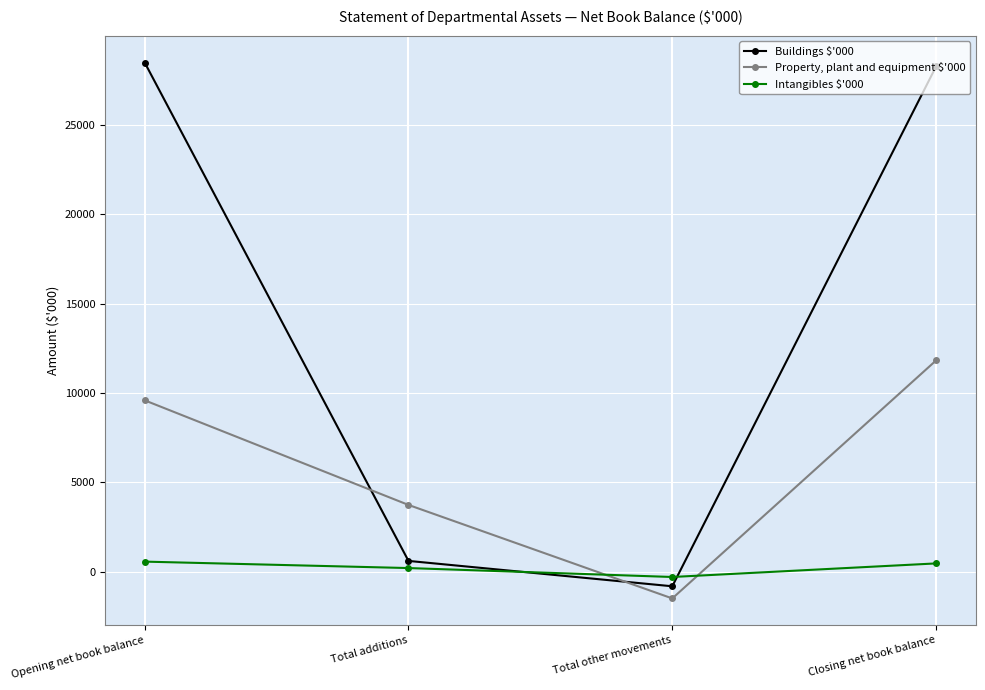

How many lines are shown in the chart?

3